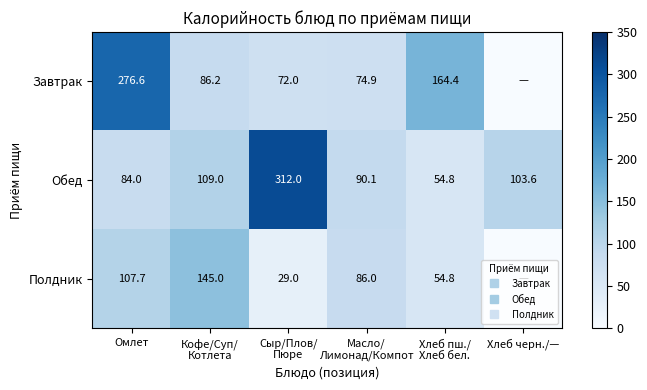

Between Омлет and Хлеб пш./ Хлеб бел., which series saw the biggest shift?

Завтрак